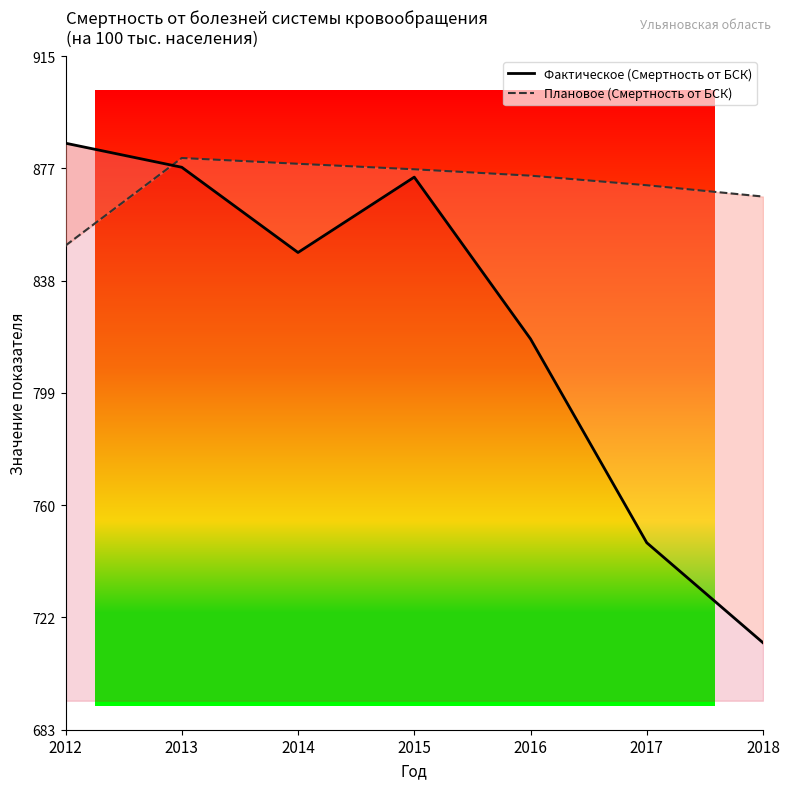

What is the spread (max minus min) of values at 2018?

153.9